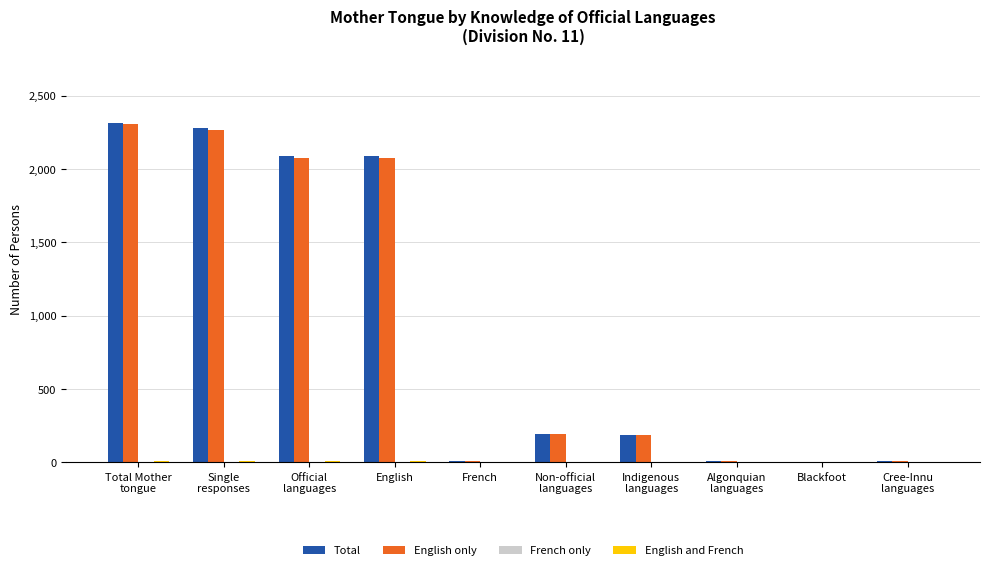

What is the maximum value for Total?

2315